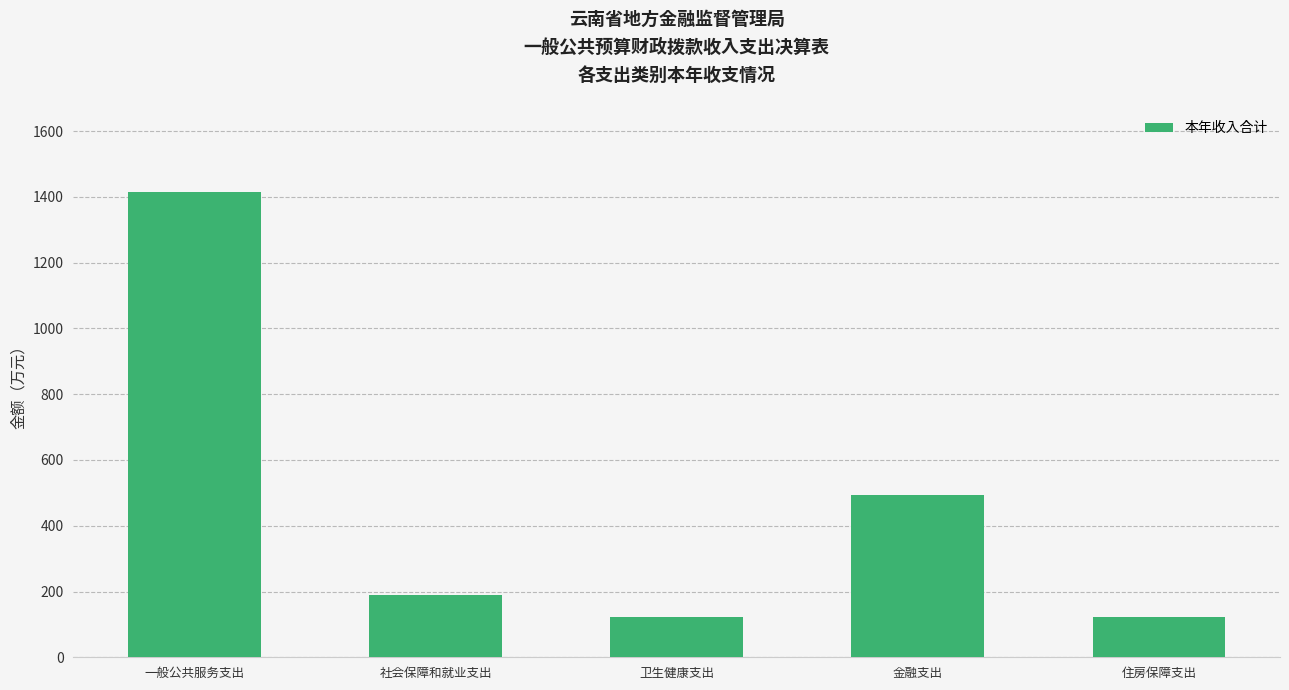

At which category does the chart reach its peak across all series?

一般公共服务支出